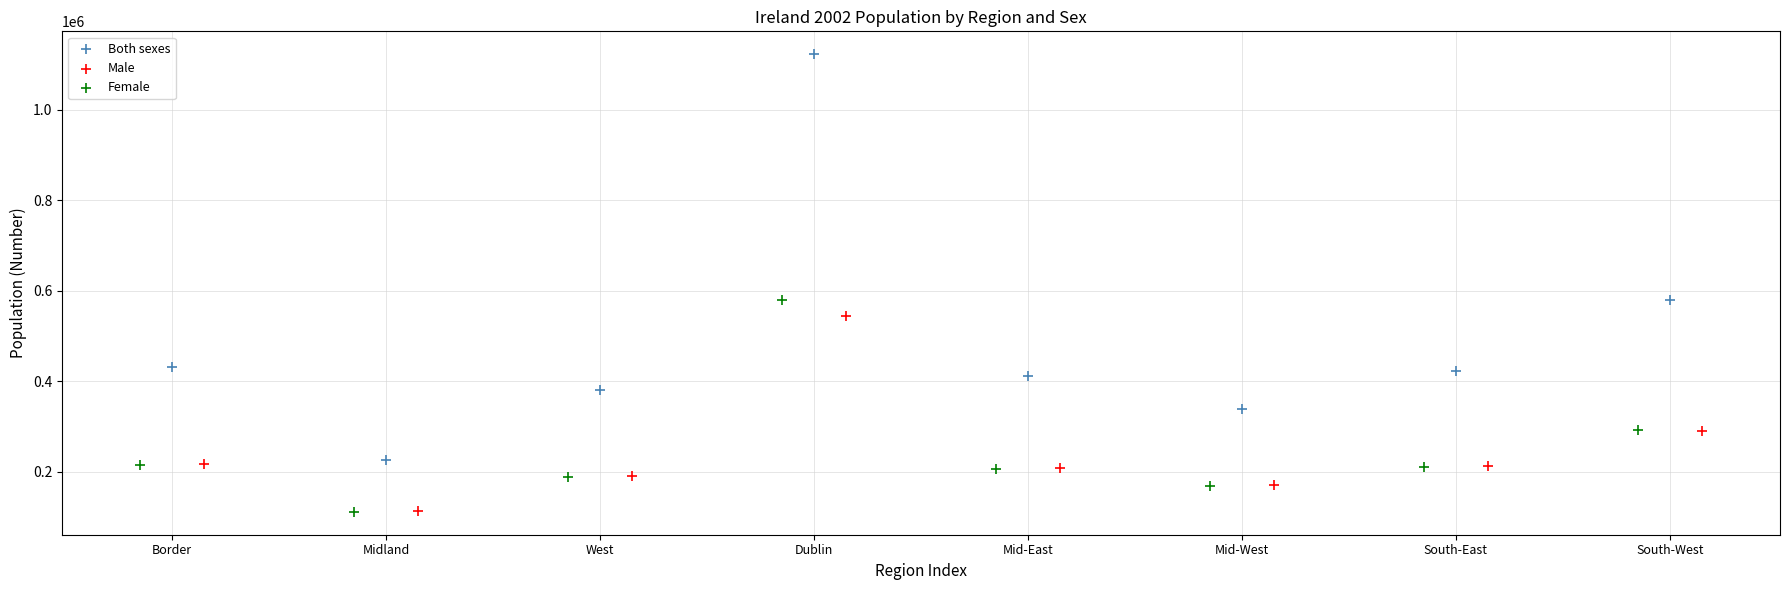

Which series has the widest spread of Y values?

Both sexes